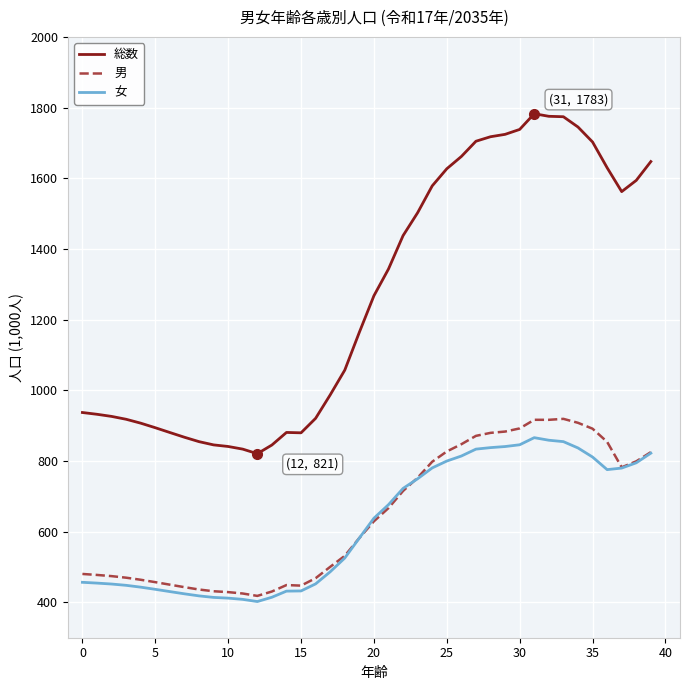

Which series has the widest spread of values?

総数